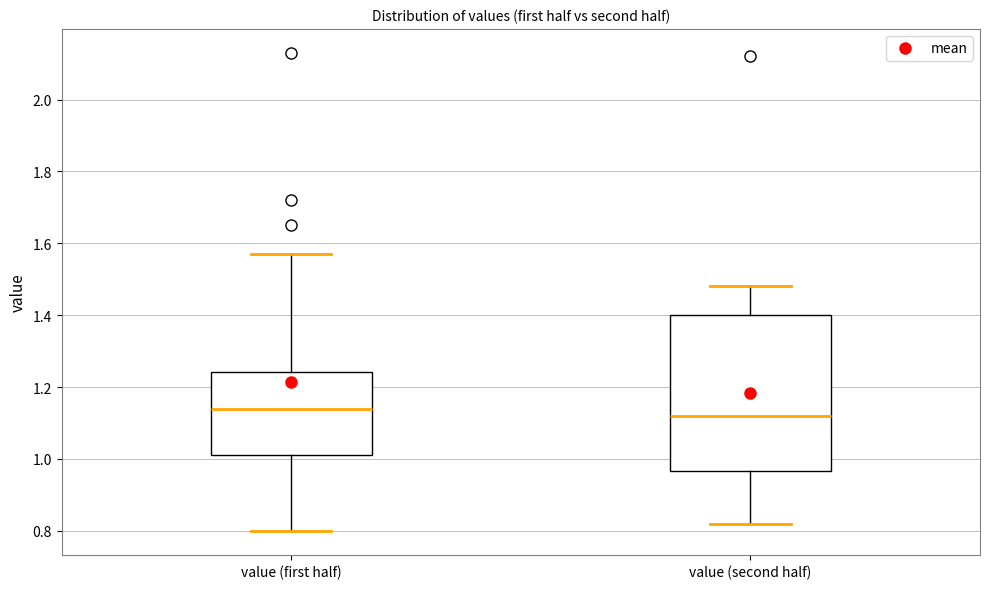

Where is the upper edge of the box for value (first half) on the y-axis? The values are not printed on the chart, so give them approximately, as read against the axis.

1.24